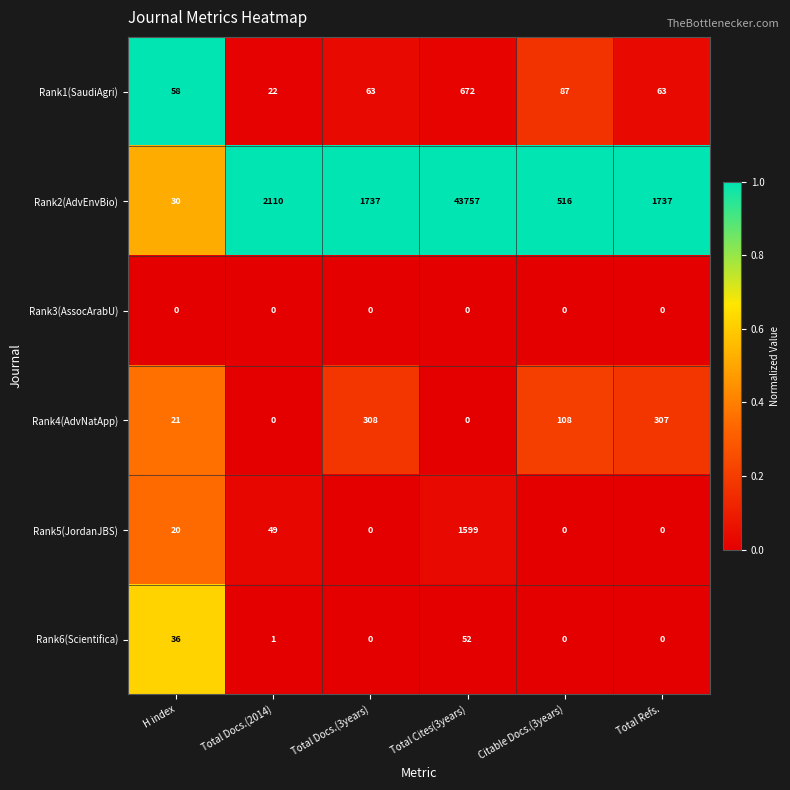

Which series changed the most between H index and Total Cites(3years)?

Rank2(AdvEnvBio)